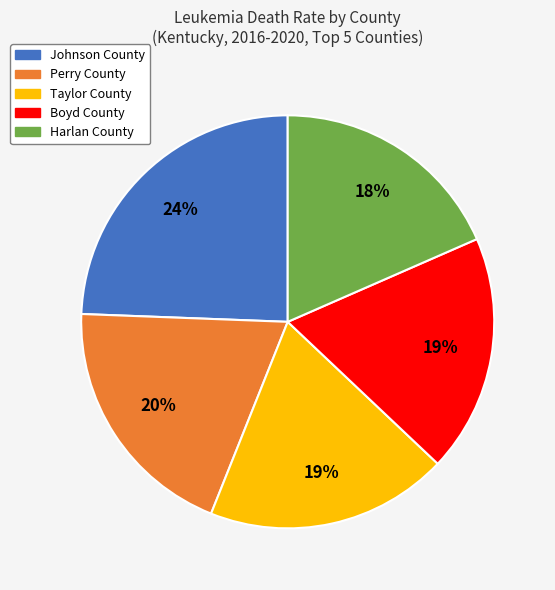

Is Perry County the majority of the pie?

No